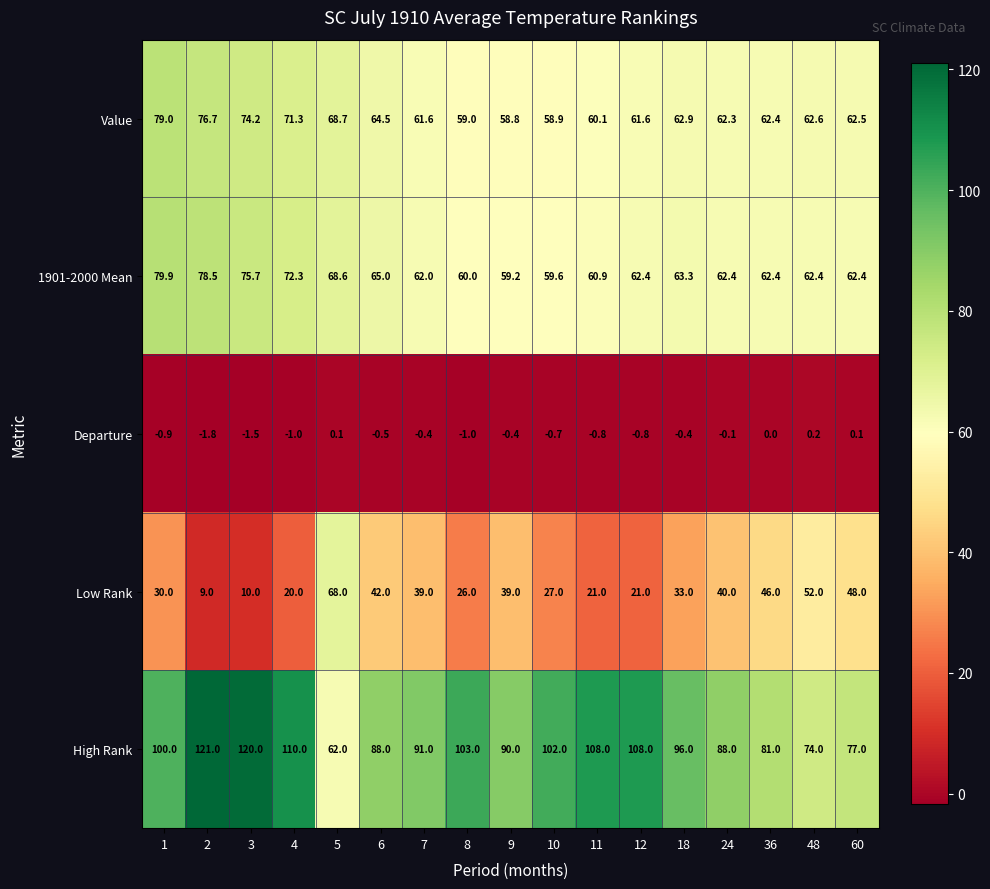

What is the maximum value for 1901-2000 Mean?

79.9